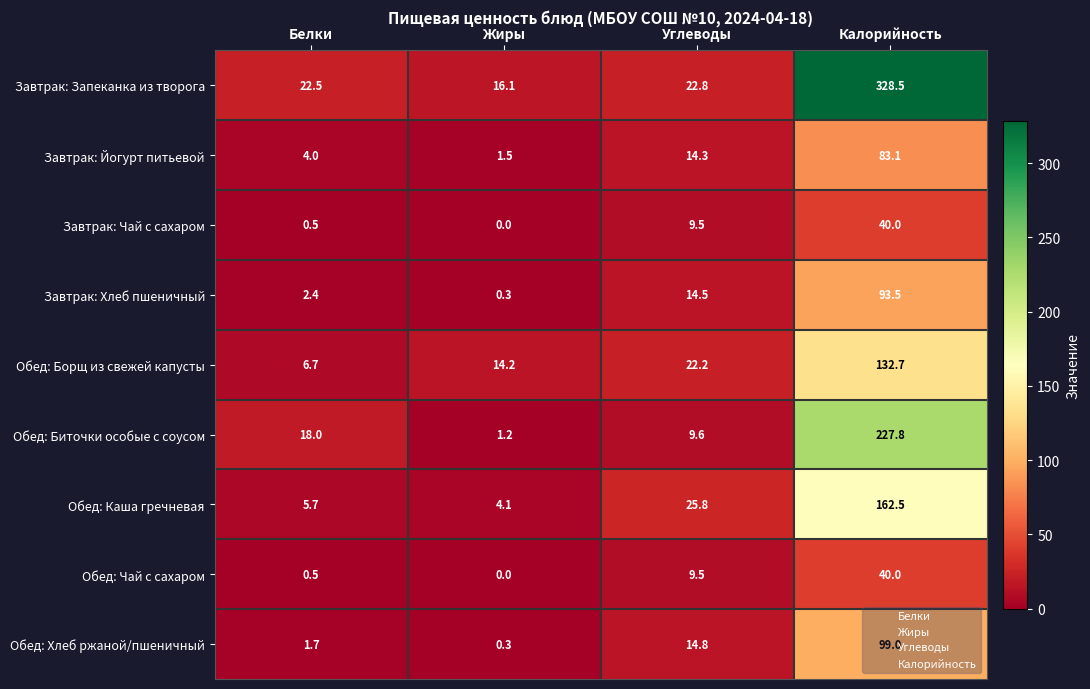

Read the Обед: Хлеб ржаной/пшеничный value at Жиры.

0.3